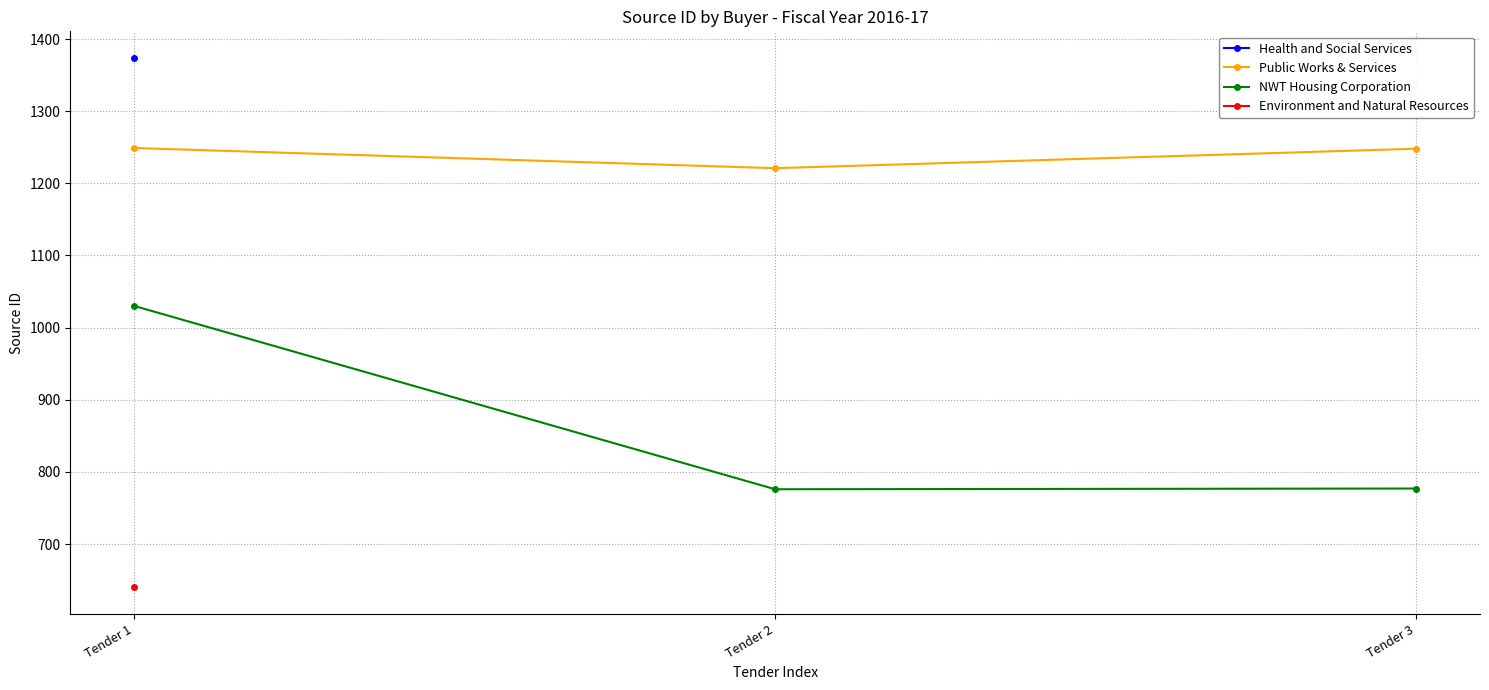

Is this an area chart (filled region under the line)?

No